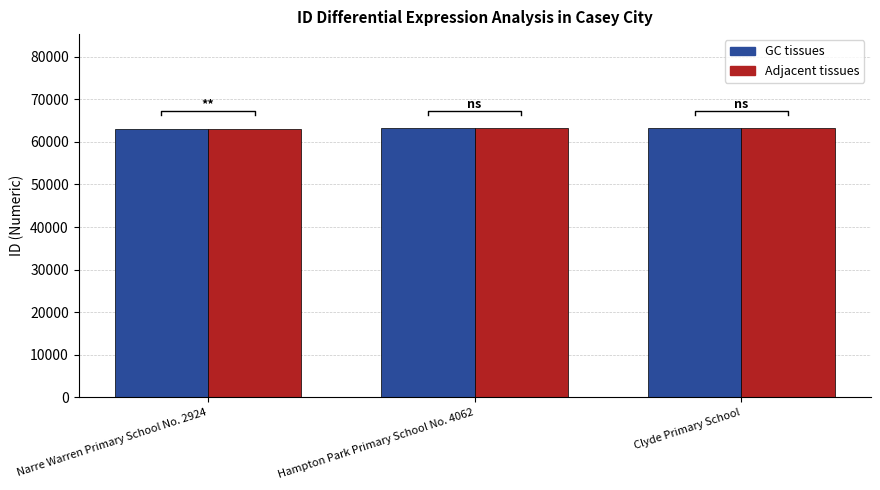

What position from the left is Hampton Park Primary School No. 4062?

2